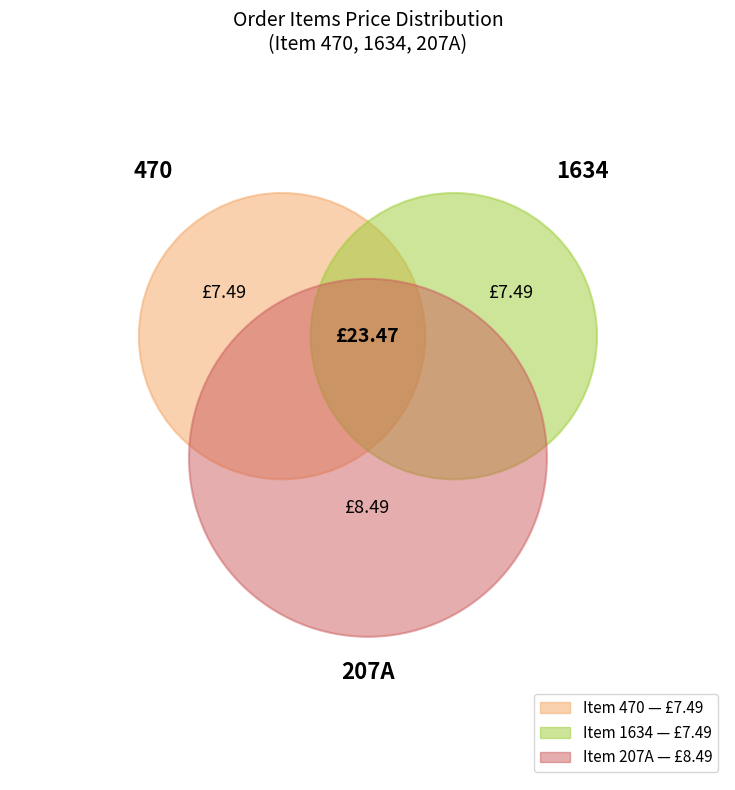

Which has a higher value, 1634 or 470?

1634